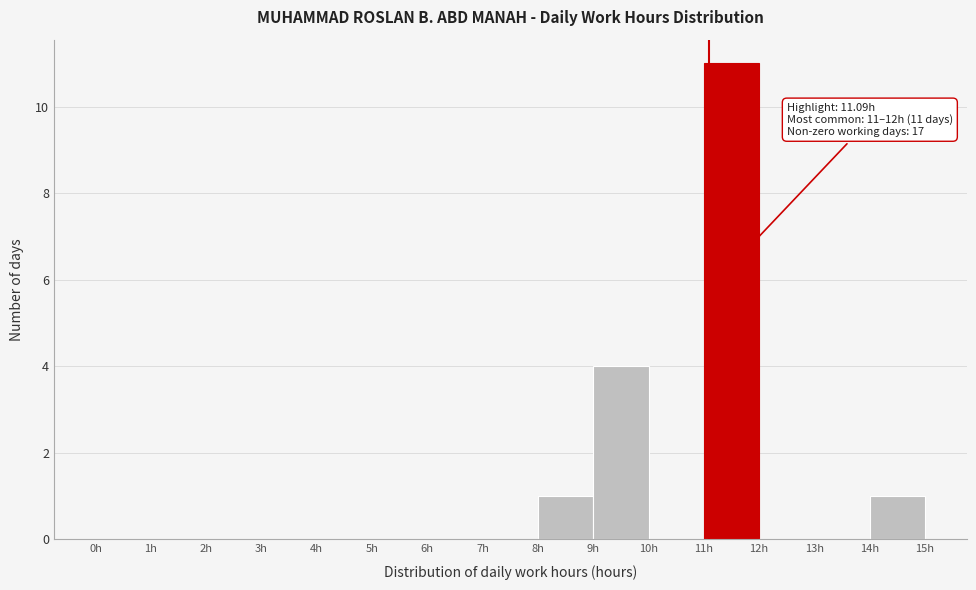

Which range on the x-axis has the tallest bar?

11 to 12